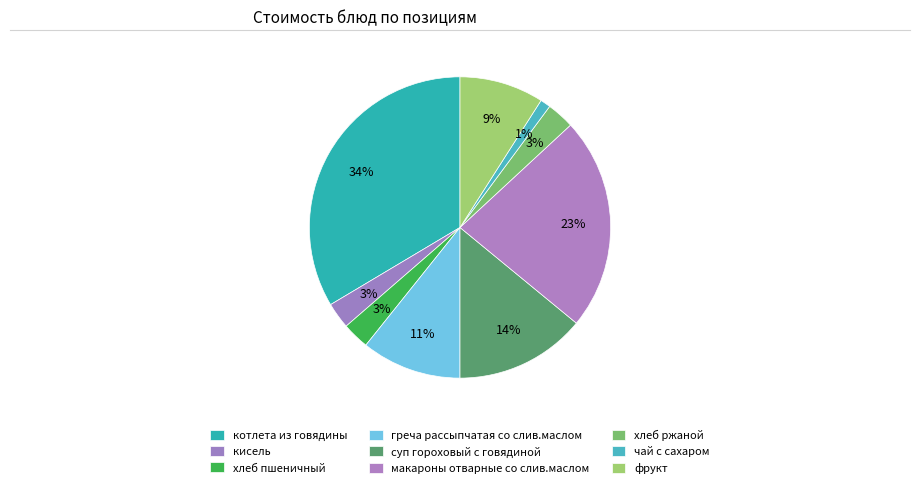

Which slice is the smallest?

чай с сахаром